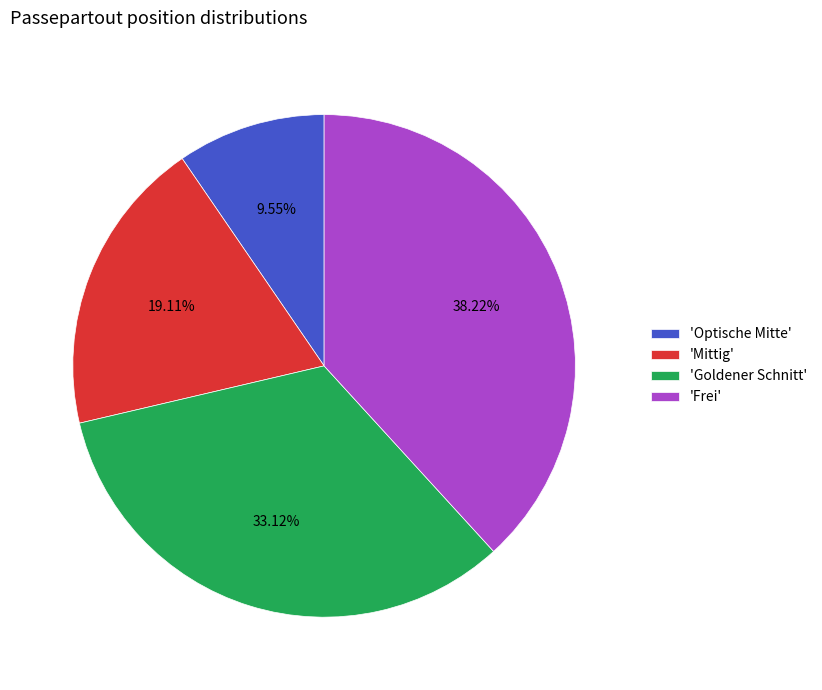

Does any single category account for the majority?

No